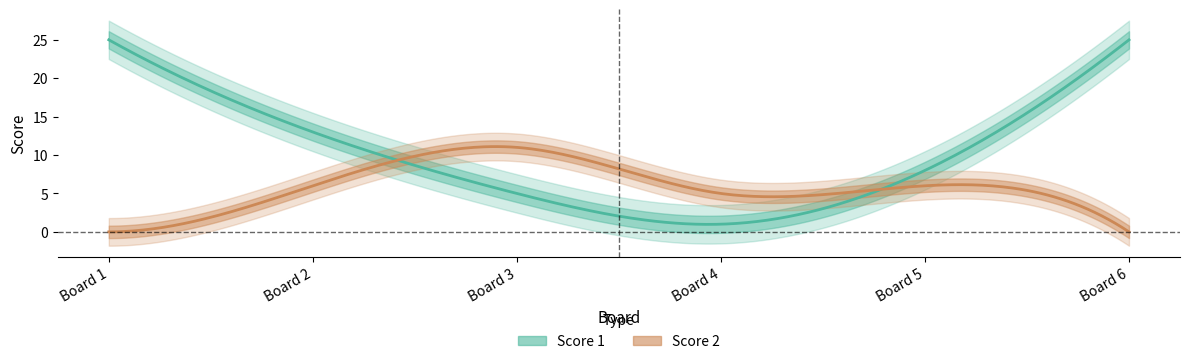

Is it true that Score 1 equals 13 at 5?

False